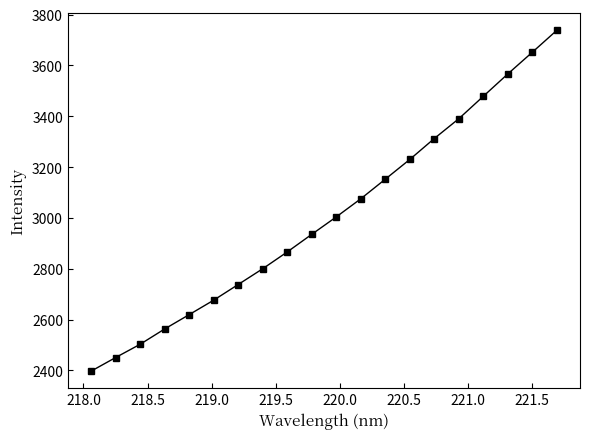

What is the sum of all values?

60149.2